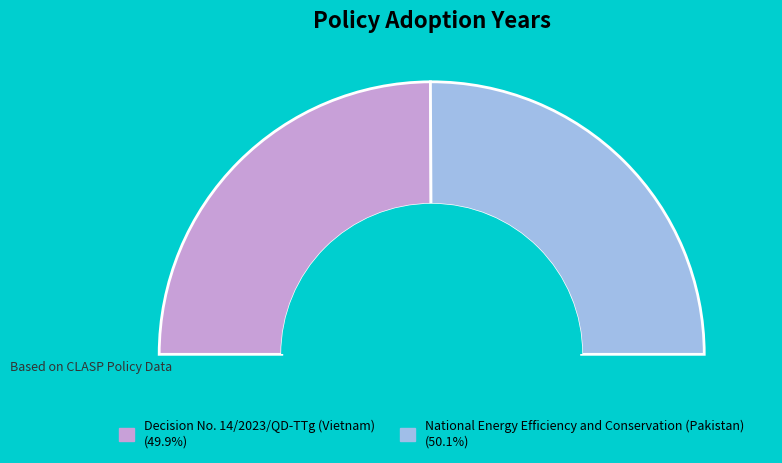

Count the number of slices in the pie.

2